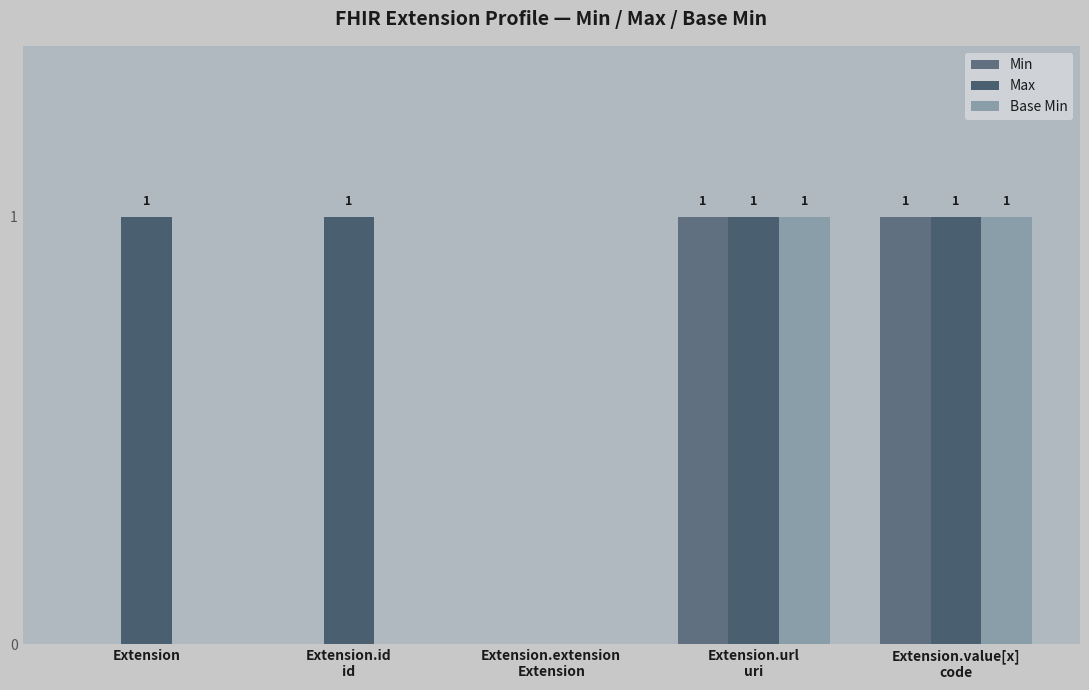

Reading left to right, list all the values displayed in this chart.

Min: Extension=0	Extension.id
id=0	Extension.extension
Extension=0	Extension.url
uri=1	Extension.value[x]
code=1
Max: Extension=1	Extension.id
id=1	Extension.extension
Extension=0	Extension.url
uri=1	Extension.value[x]
code=1
Base Min: Extension=0	Extension.id
id=0	Extension.extension
Extension=0	Extension.url
uri=1	Extension.value[x]
code=1